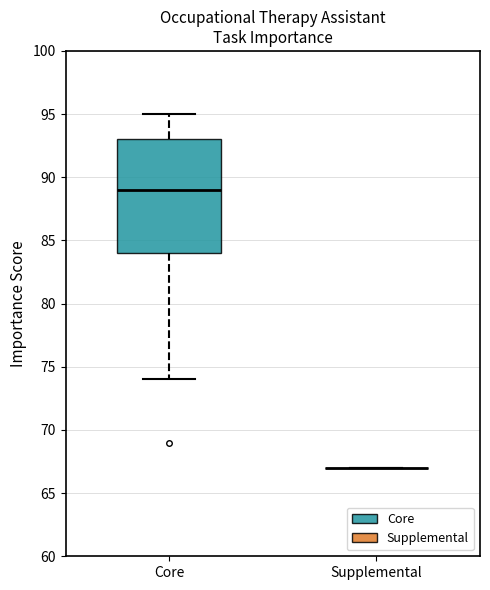

Reading left to right, read every box against the y-axis: the position of its median line, the range the box covers, and the ends of its whiskers. The values are not printed on the chart, so give them approximately, as read against the axis.

Core: median 89, box 84 to 93, whiskers 74 to 95
Supplemental: box collapsed to a line at 67, whiskers 67 to 67